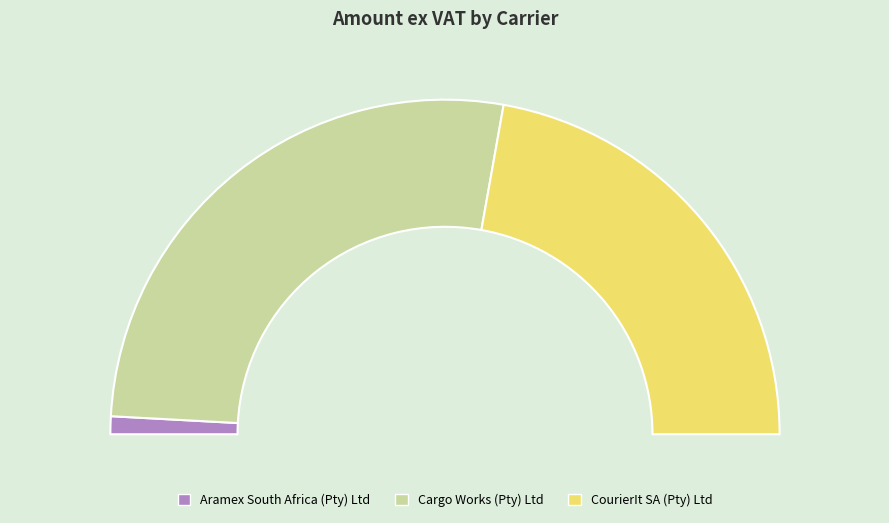

The Cargo Works (Pty) Ltd slice represents 61% of the pie. True or false?

False